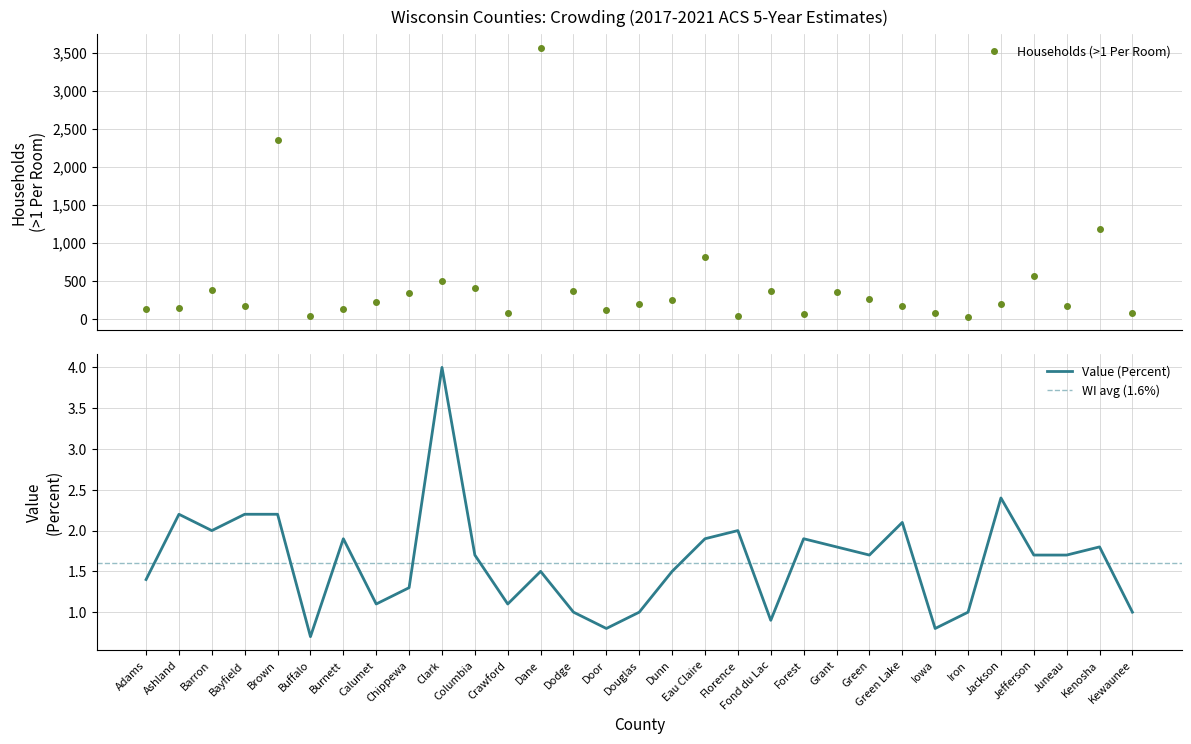

In Households (>1 Per Room), how many points are lower than both neighbors (excluding endpoints)?

8